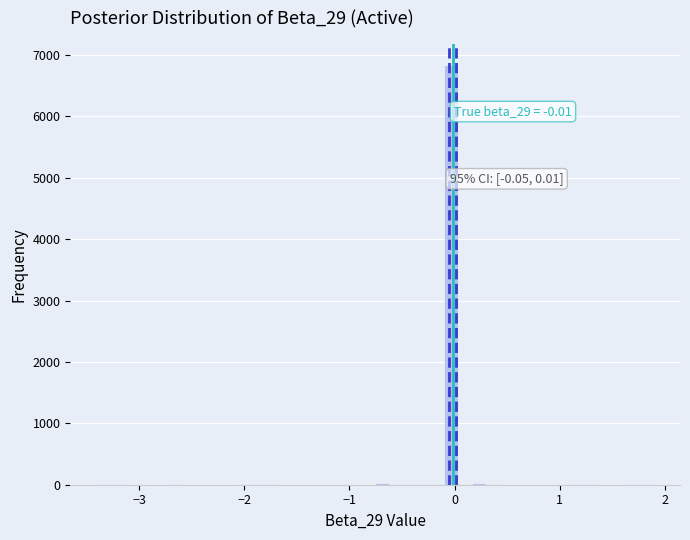

Read against the x-axis, roughly where is the centre of the tallest bar?

0.0